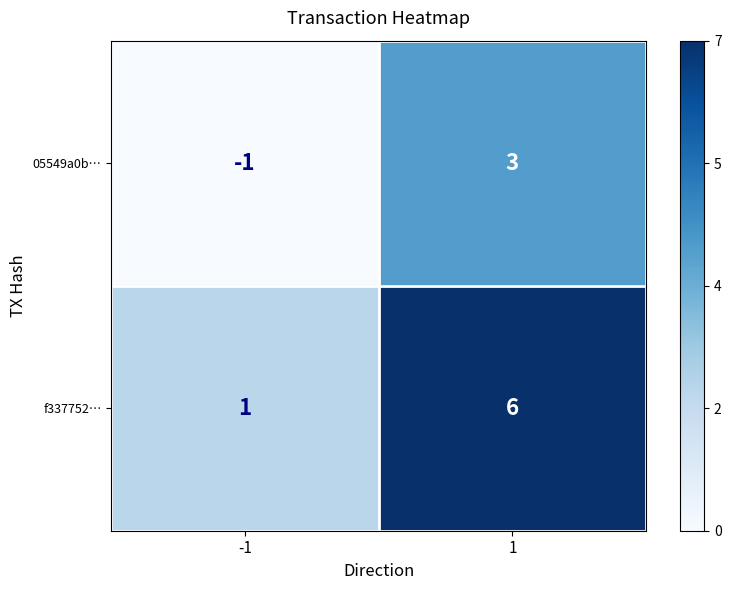

Reading left to right, list all the values displayed in this chart.

05549a0b…: -1=-1	1=3
f337752…: -1=1	1=6